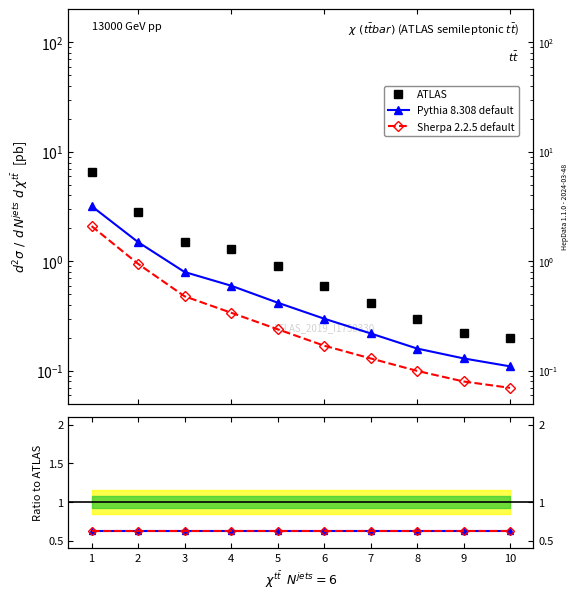

Is this an area chart (filled region under the line)?

No